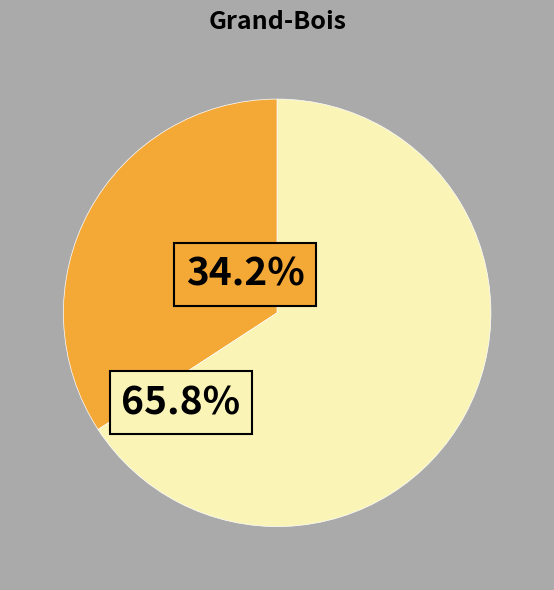

Is there a majority slice in this chart?

Yes